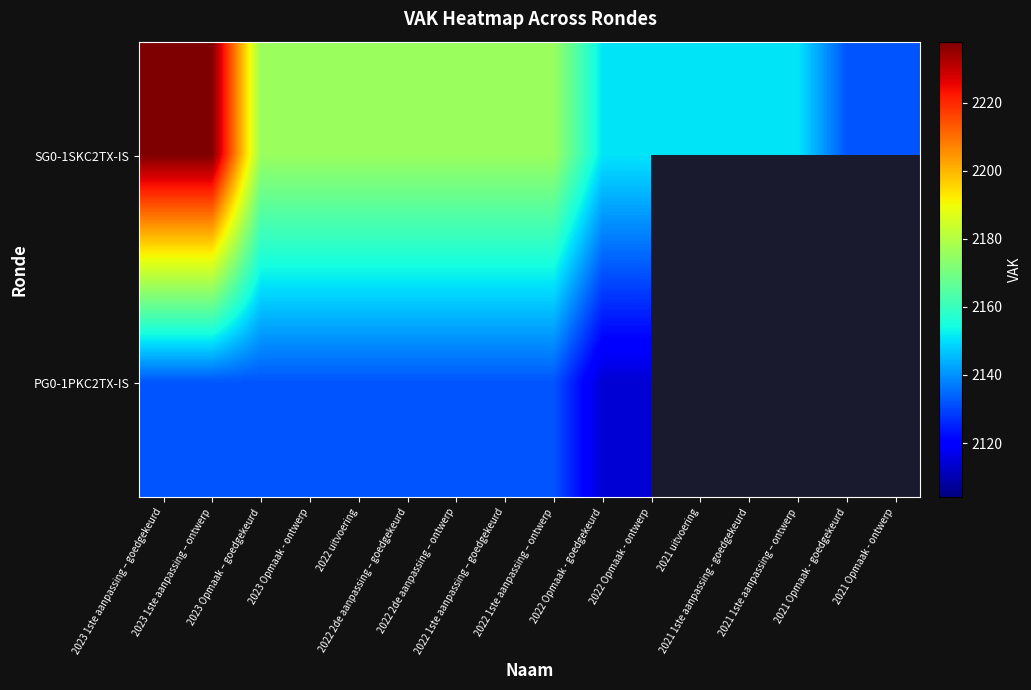

Rank the series at 2022 2de aanpassing – goedgekeurd from lowest to highest value.

PG0-1PKC2TX-IS, SG0-1SKC2TX-IS